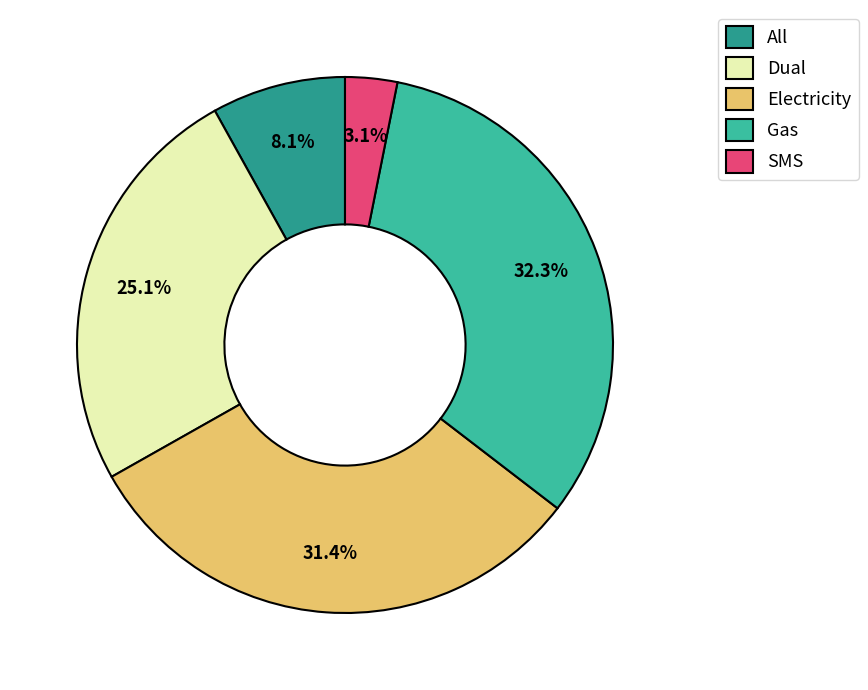

What percentage is NOT represented by Electricity?

68.6%